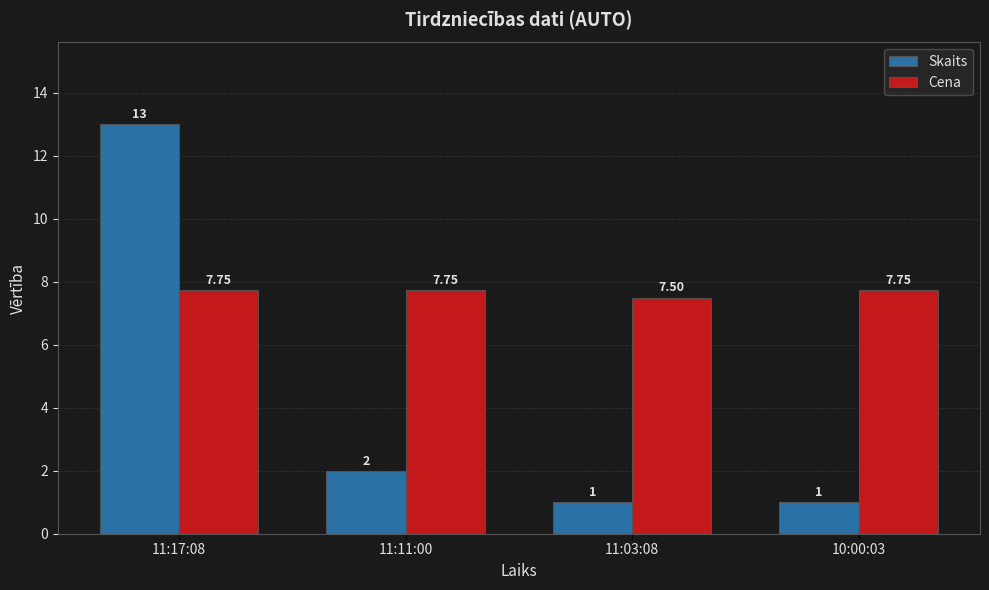

The value of Skaits at 11:11:00 is 2.0. True or false?

True